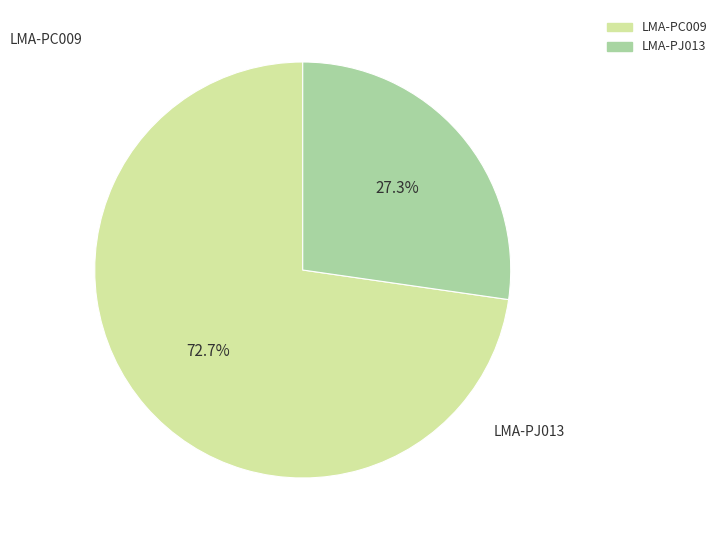

Is it true that LMA-PJ013 is 36% of the pie?

False